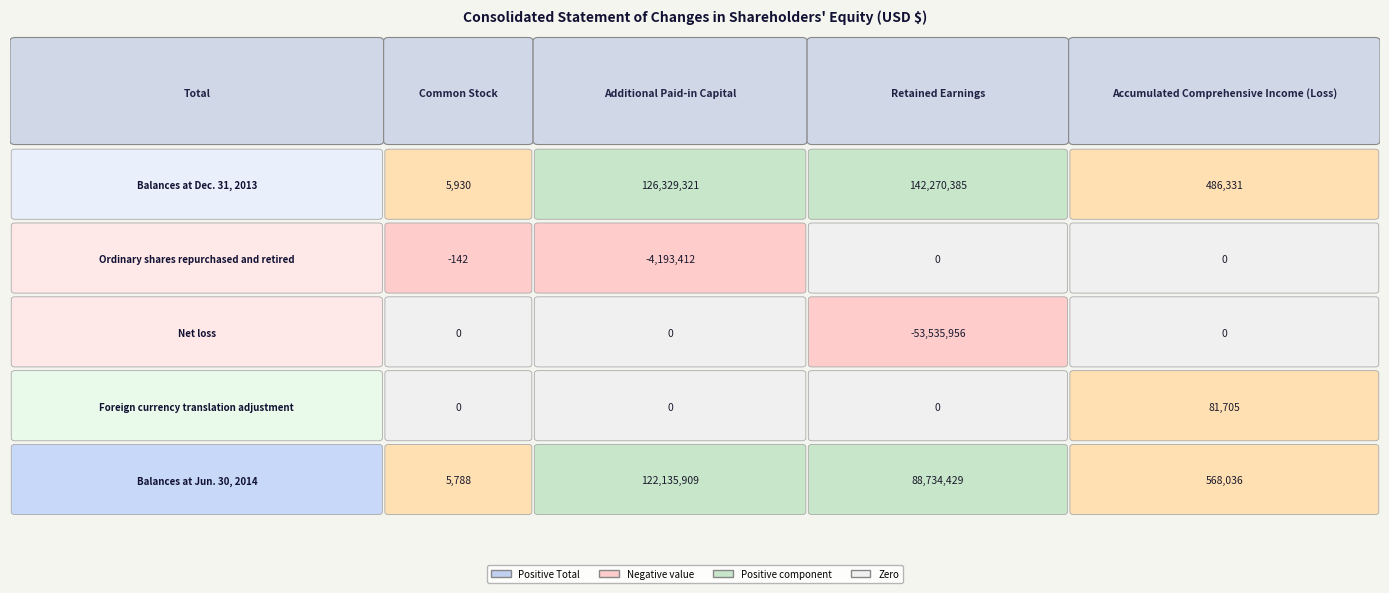

Is the value of Balances at Dec. 31, 2013 at Ordinary shares repurchased and retired greater than the value of Balances at Jun. 30, 2014 at Balances at Jun. 30, 2014?

No